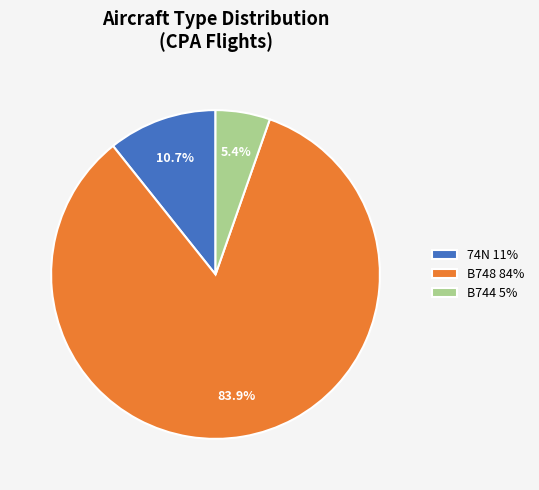

Do B748 84% and 74N 11% together represent more than half of the pie?

Yes